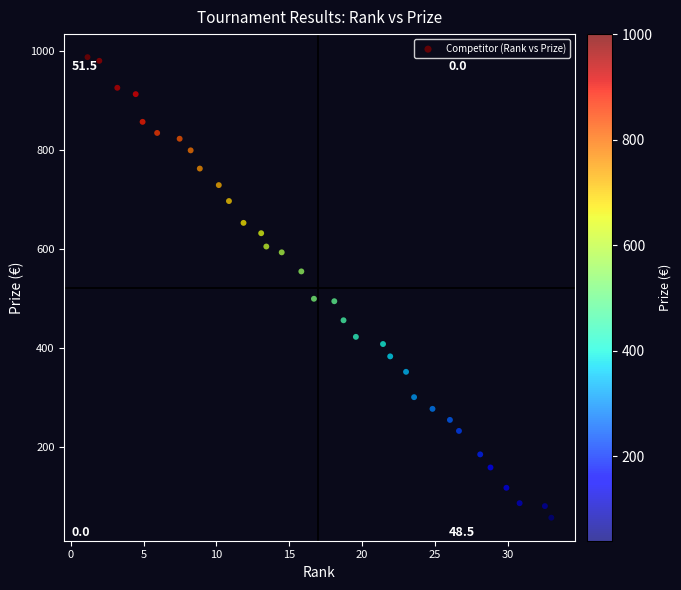

What is the range of X values (max minus min)?

31.8